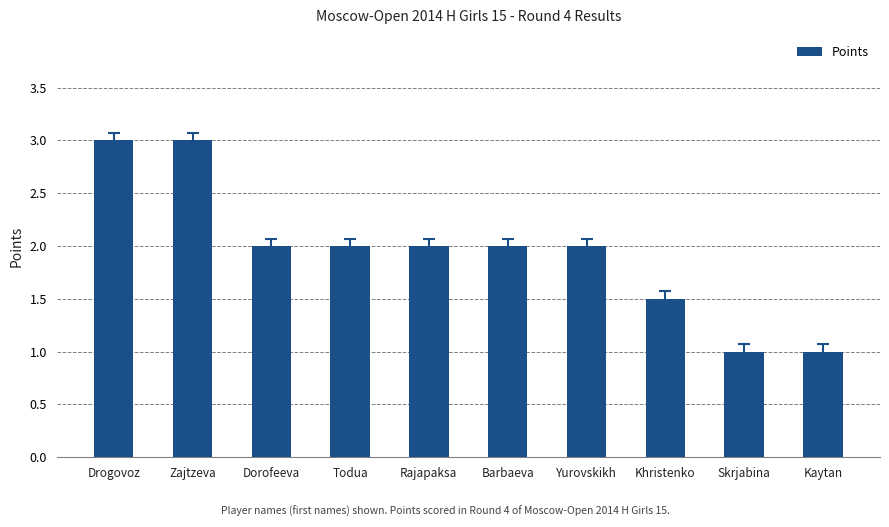

True or false: the data shows 0.4 at Kaytan.

False